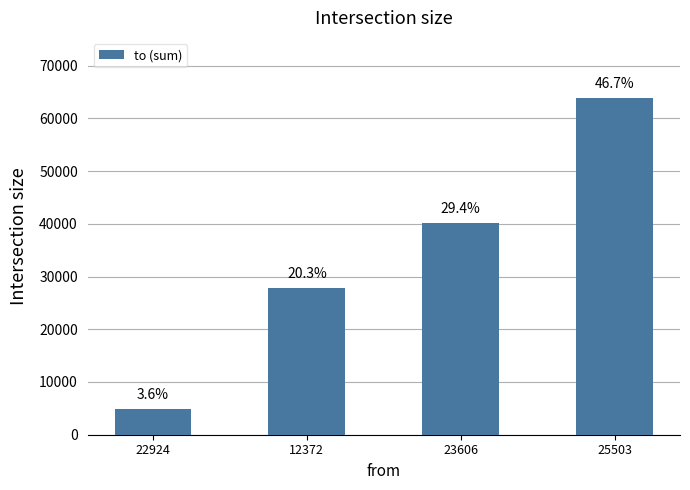

How many bars are there in total?

4